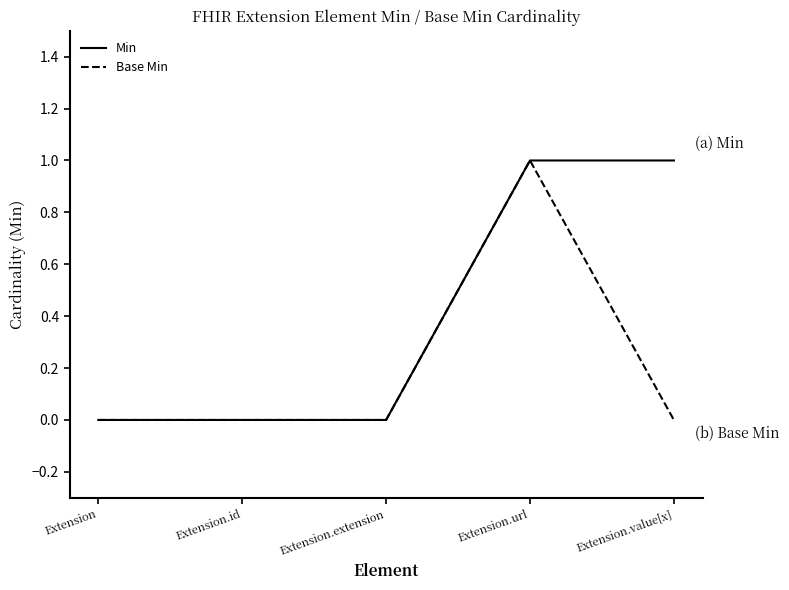

Rank the series by their average value, from lowest to highest.

Base Min, Min